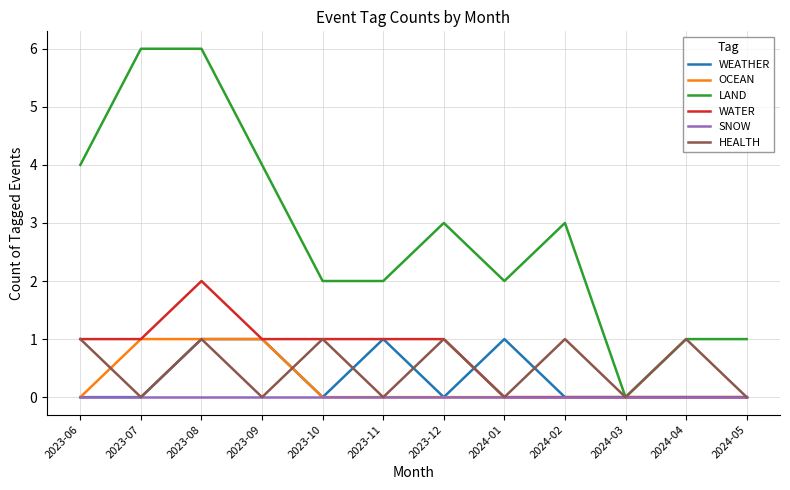

What position from the left is 2024-05?

12